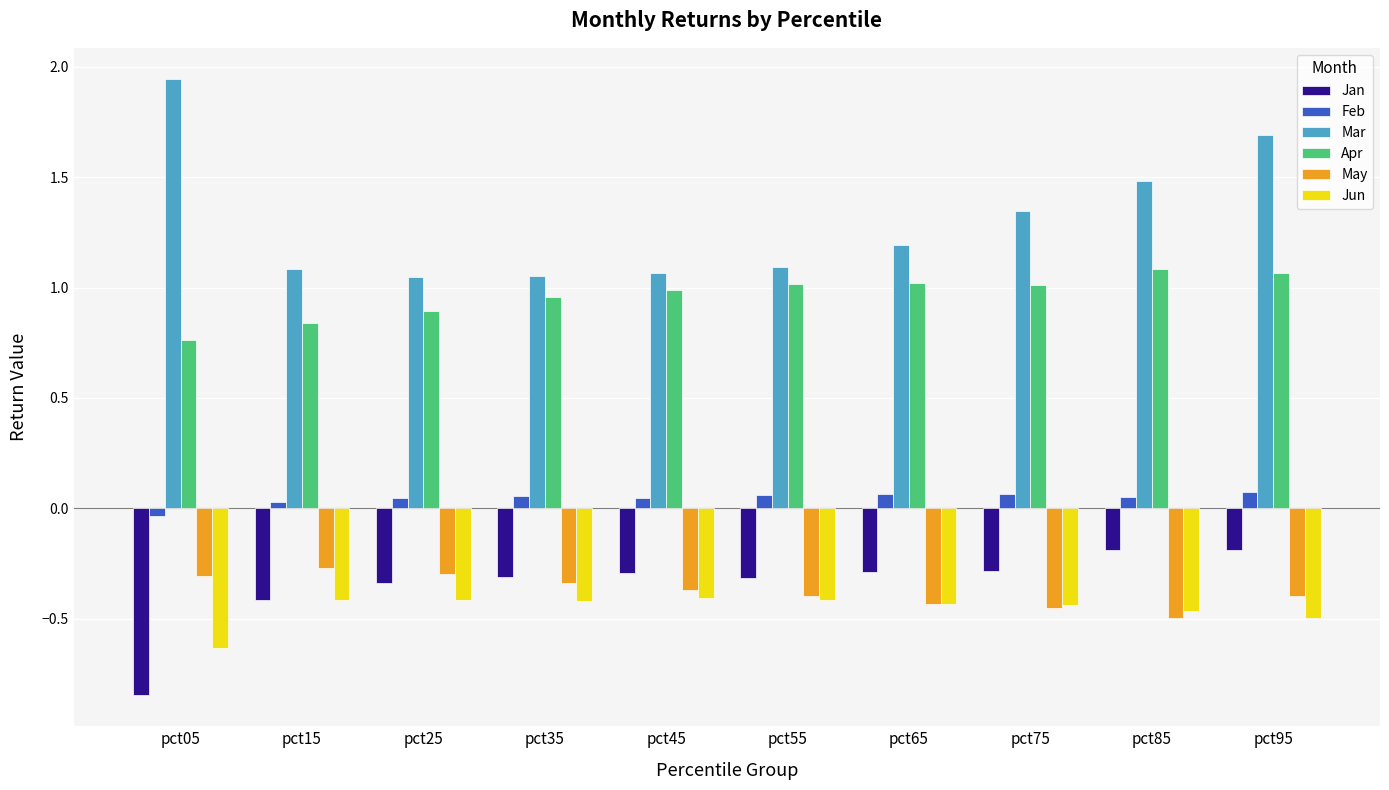

What is the sum of all Apr values?

9.6